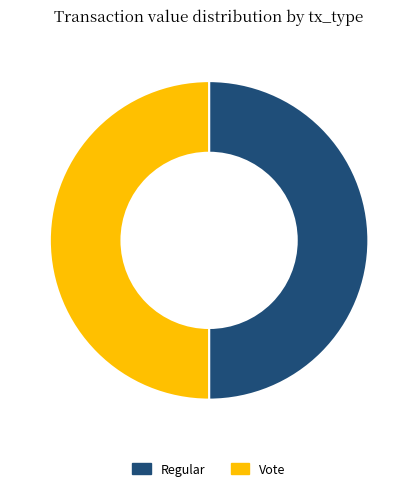

Approximately how many times larger is the value at Vote compared to Regular?

1.0